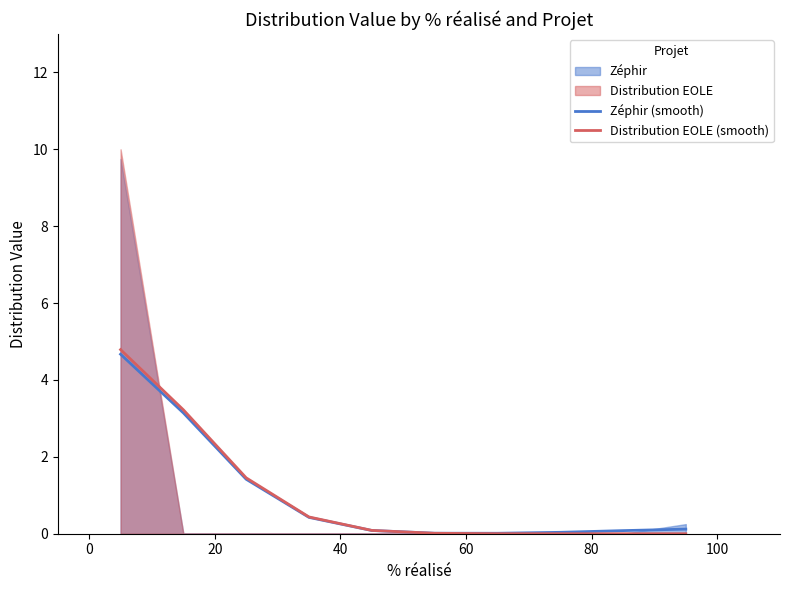

What is the highest value of the Zéphir (smooth) series?

4.7